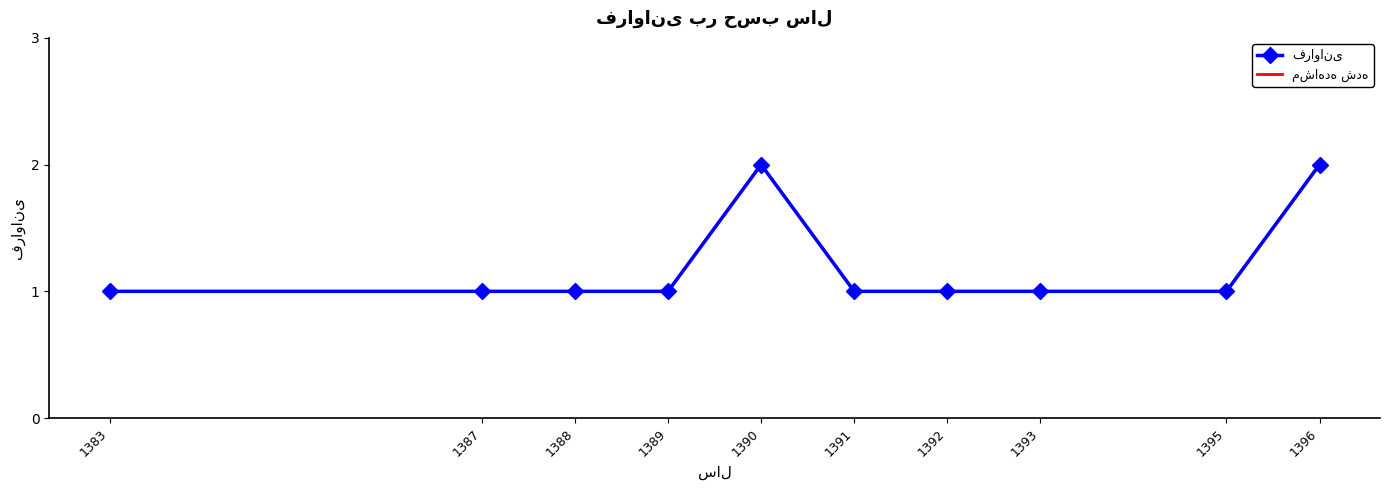

List the labels in order of فراوانی value, smallest first.

1383, 1387, 1388, 1389, 1391, 1392, 1393, 1395, 1390, 1396